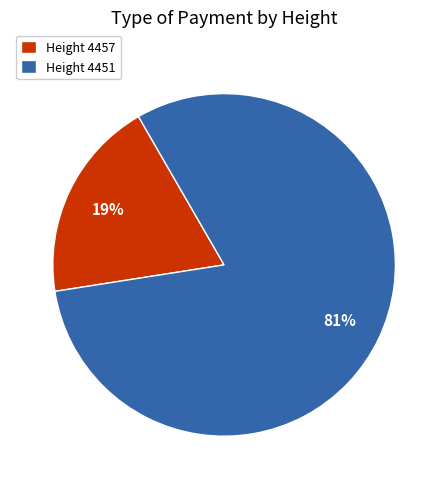

Do Height 4457 and Height 4451 together represent more than half of the pie?

Yes